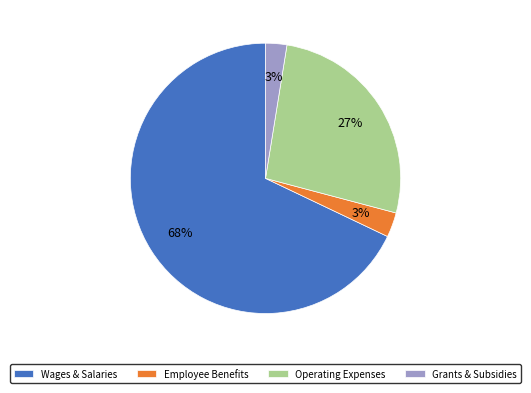

True or false: Grants & Subsidies accounts for 3% of the total.

True